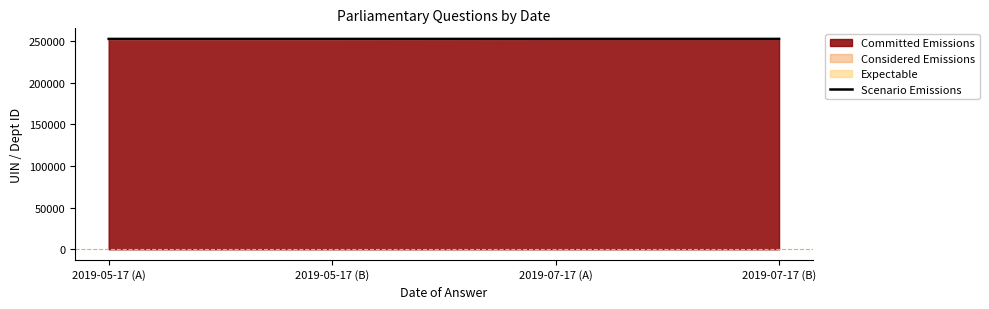

True or false: the data has more than 2 interior local peaks.

False